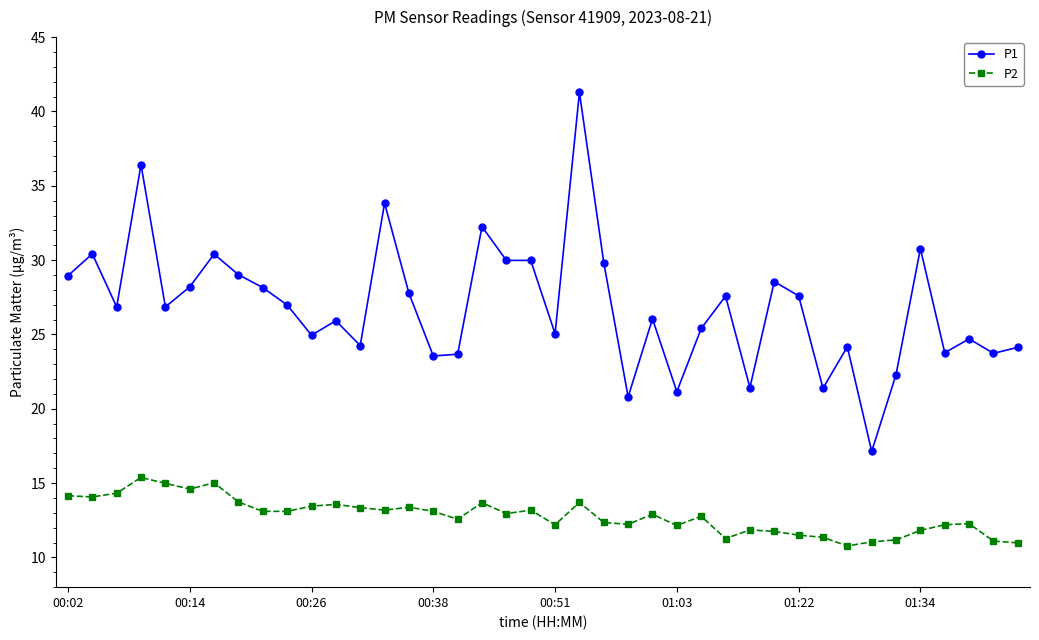

True or false: P1 has more than 2 interior local peaks.

True